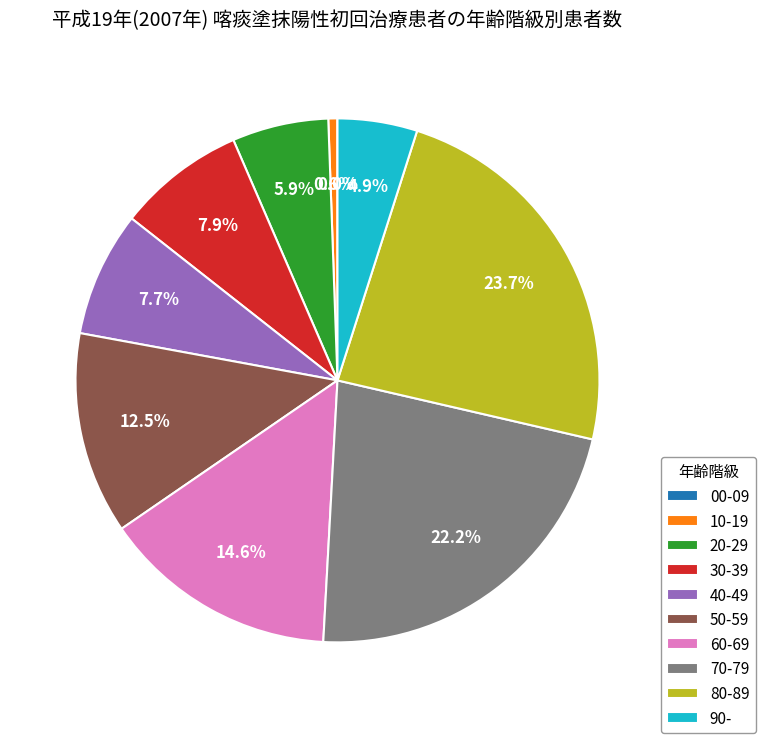

Is there any slice that represents more than half of the pie?

No